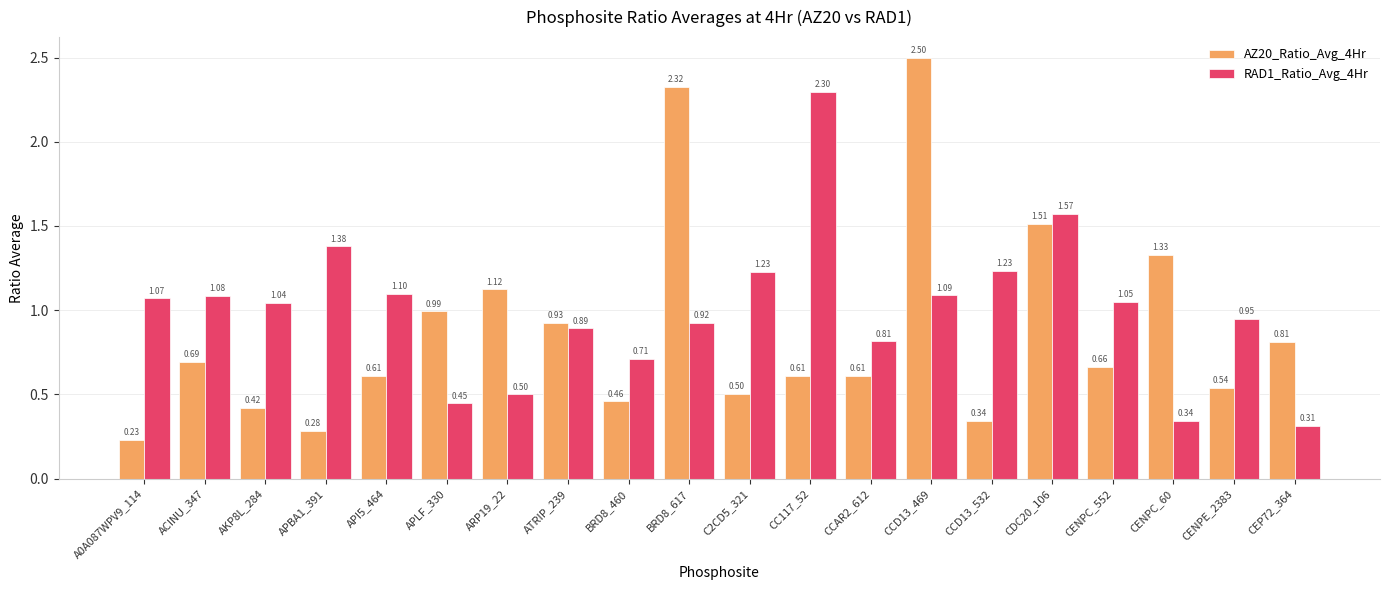

Between CC117_52 and CENPC_552, which series saw the biggest shift?

RAD1_Ratio_Avg_4Hr